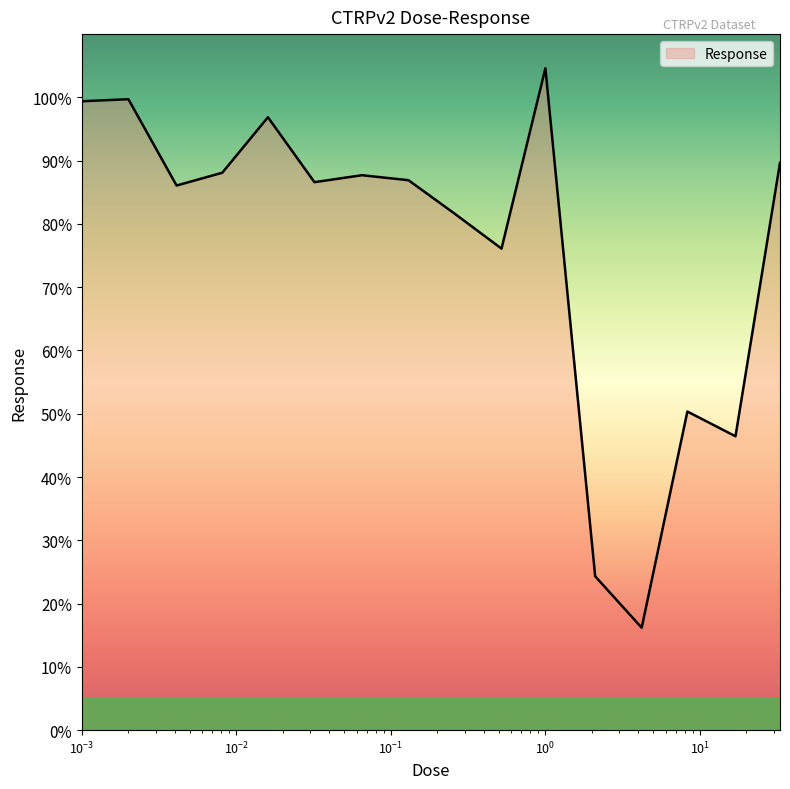

Does the chart have visible grid lines?

No